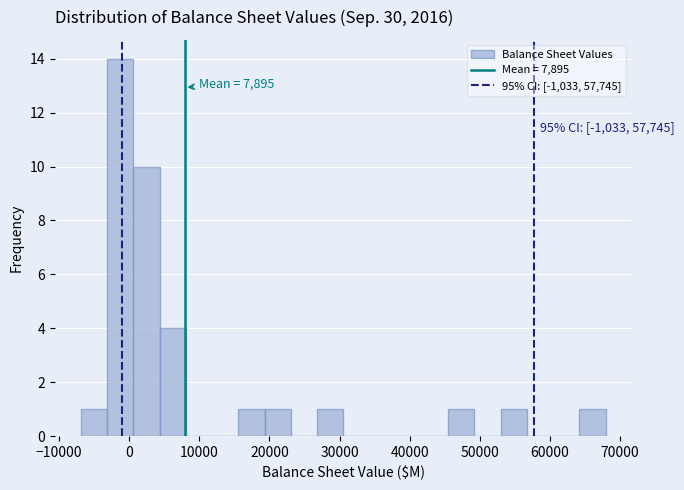

Around what value on the x-axis is the tallest bar? Give the approximate position of its centre, as read against the axis.

-1000